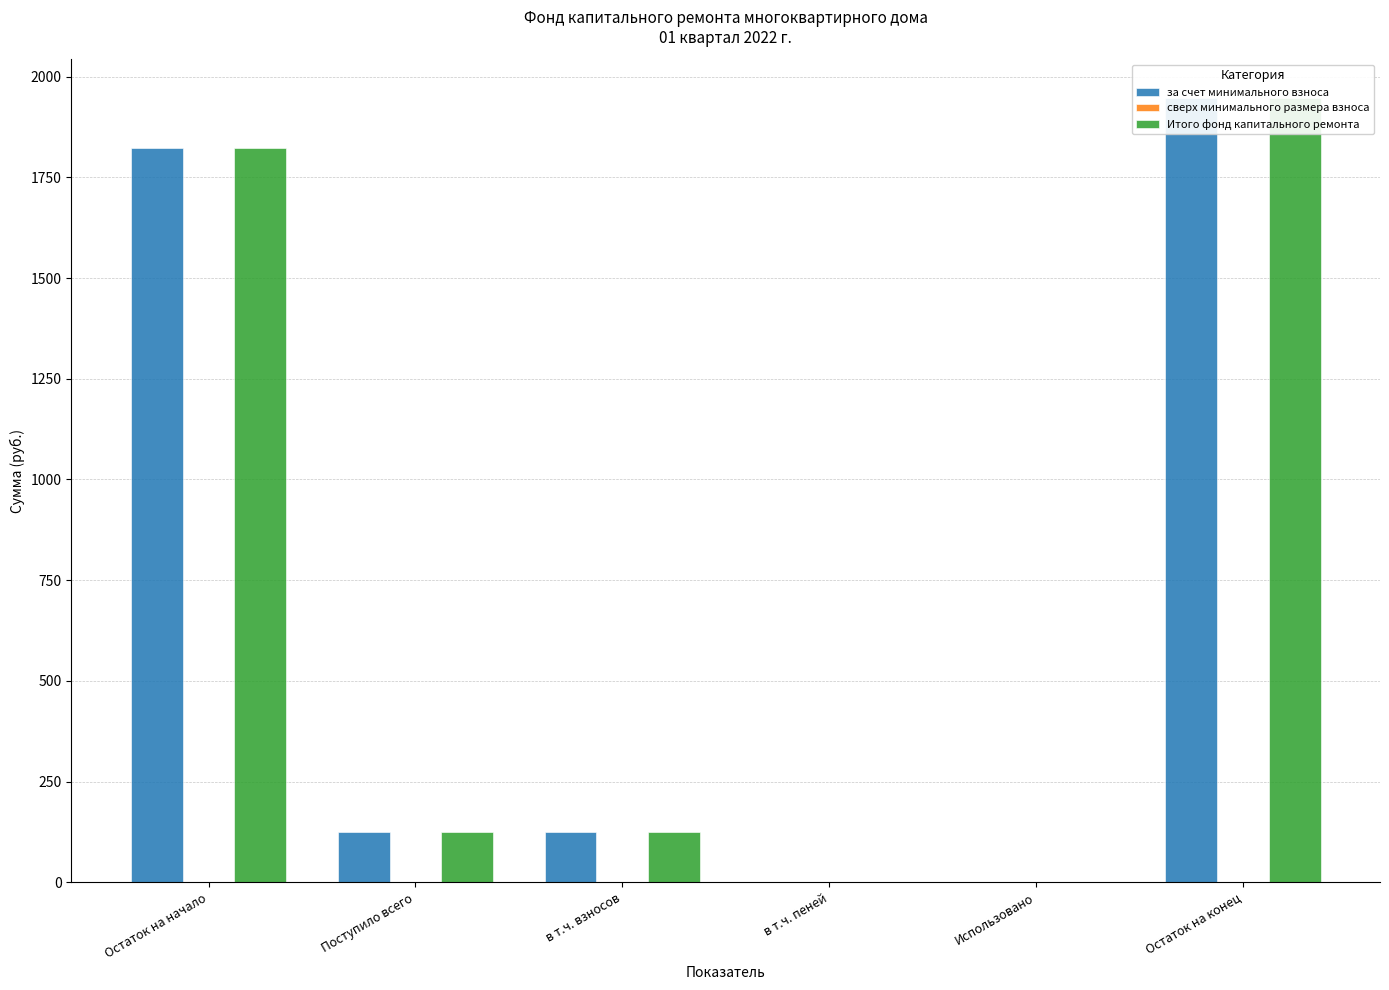

What is the label of the 1st bar from the right?

Остаток на конец